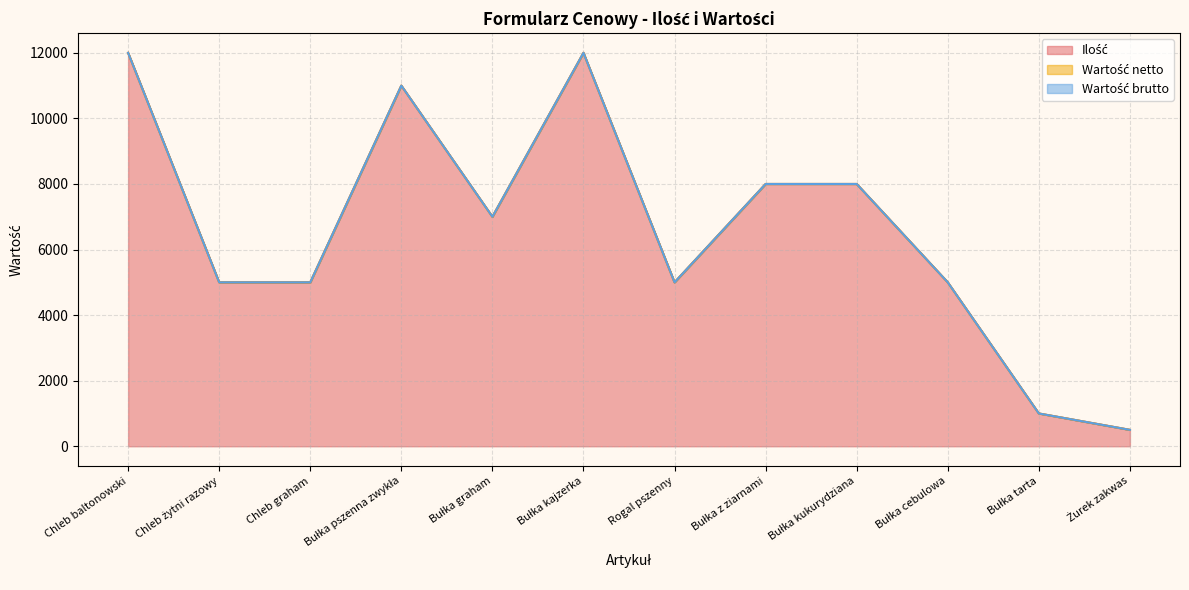

Reading right to left, extract all data points from this chart.

Ilość: Żurek zakwas=500	Bułka tarta=1000	Bułka cebulowa=5000	Bułka kukurydziana=8000	Bułka z ziarnami=8000	Rogal pszenny=5000	Bułka kajzerka=12000	Bułka graham=7000	Bułka pszenna zwykła=11000	Chleb graham=5000	Chleb żytni razowy=5000	Chleb baltonowski=12000
Wartość netto: Żurek zakwas=0	Bułka tarta=0	Bułka cebulowa=0	Bułka kukurydziana=0	Bułka z ziarnami=0	Rogal pszenny=0	Bułka kajzerka=0	Bułka graham=0	Bułka pszenna zwykła=0	Chleb graham=0	Chleb żytni razowy=0	Chleb baltonowski=0
Wartość brutto: Żurek zakwas=0	Bułka tarta=0	Bułka cebulowa=0	Bułka kukurydziana=0	Bułka z ziarnami=0	Rogal pszenny=0	Bułka kajzerka=0	Bułka graham=0	Bułka pszenna zwykła=0	Chleb graham=0	Chleb żytni razowy=0	Chleb baltonowski=0